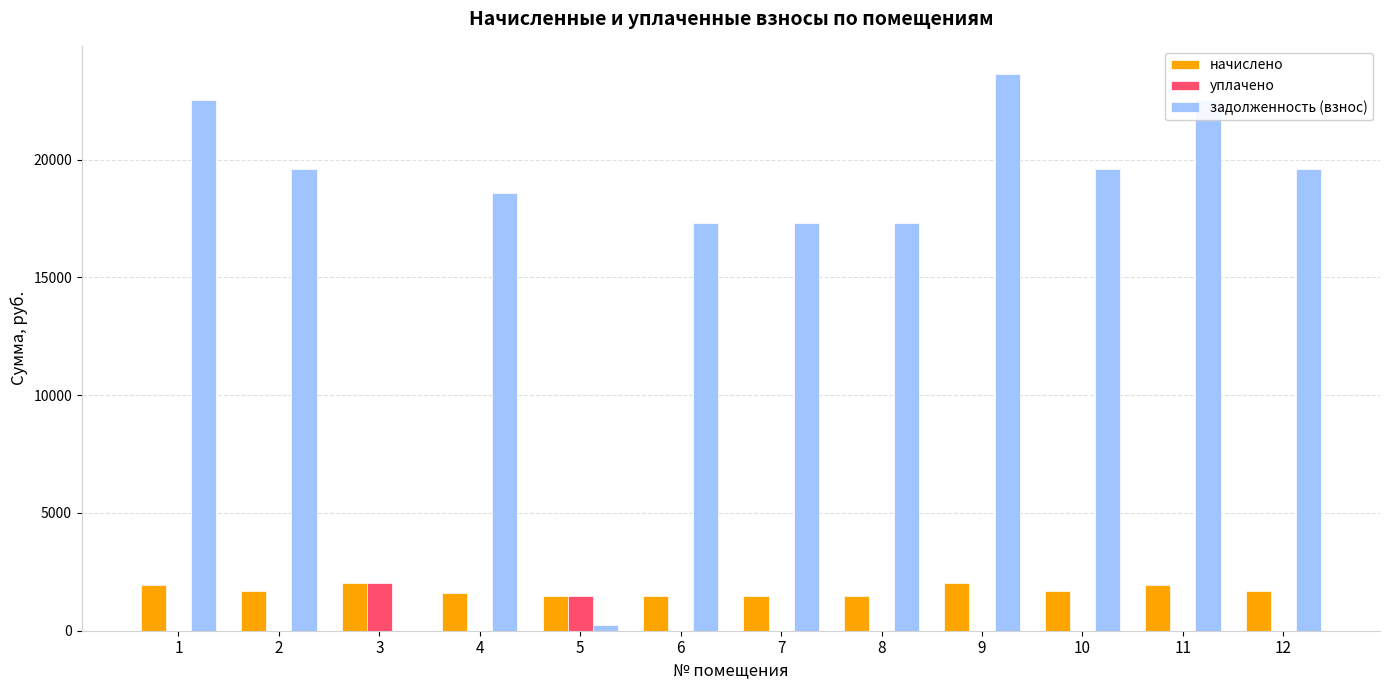

The задолженность (взнос) series shows 17313.2 at 8. True or false?

True